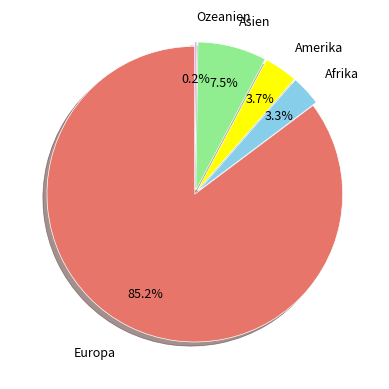

Which slice is the largest?

Europa